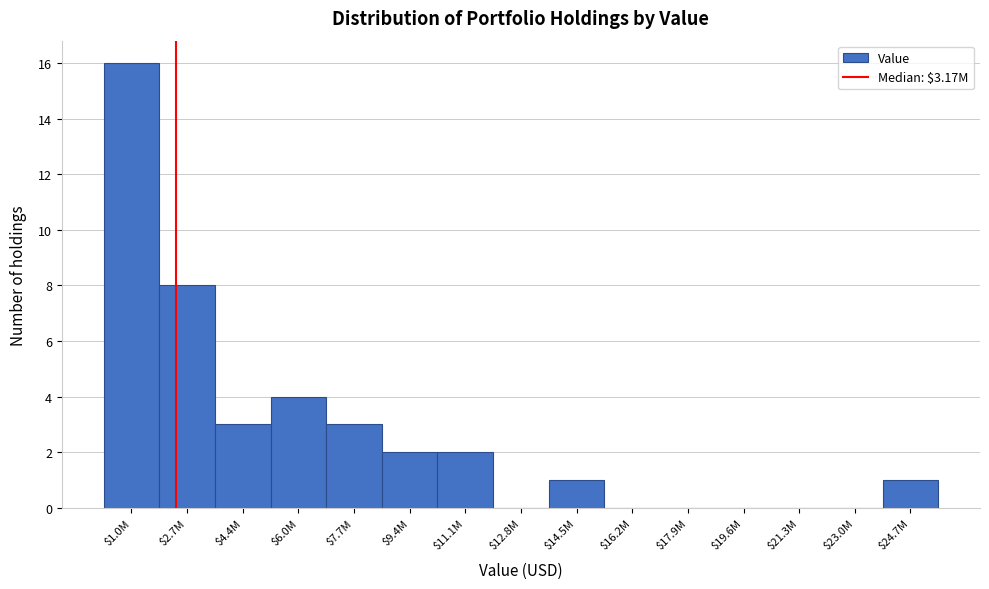

What value does the data have at $7.7M, to the nearest 5?

5